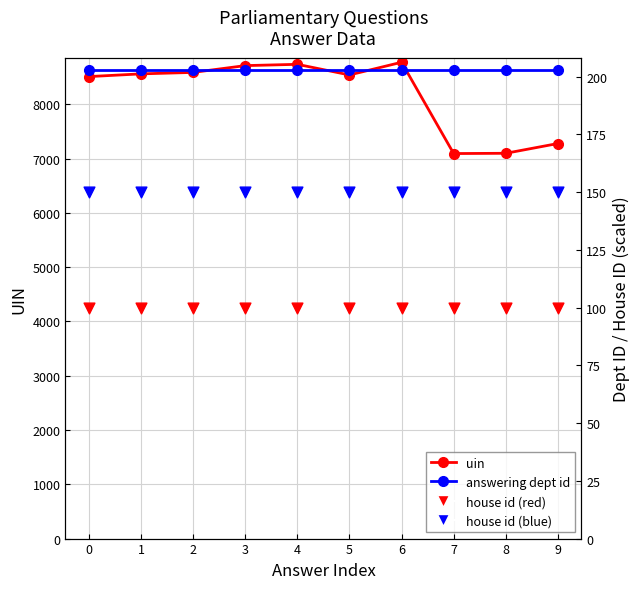

At how many categories does at least one series exceed 7455?

7